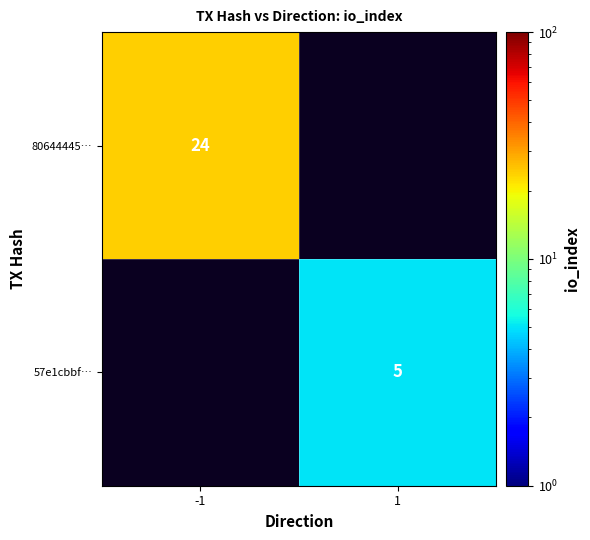

Is the value of 80644445… at -1 greater than the value of 57e1cbbf… at 1?

Yes